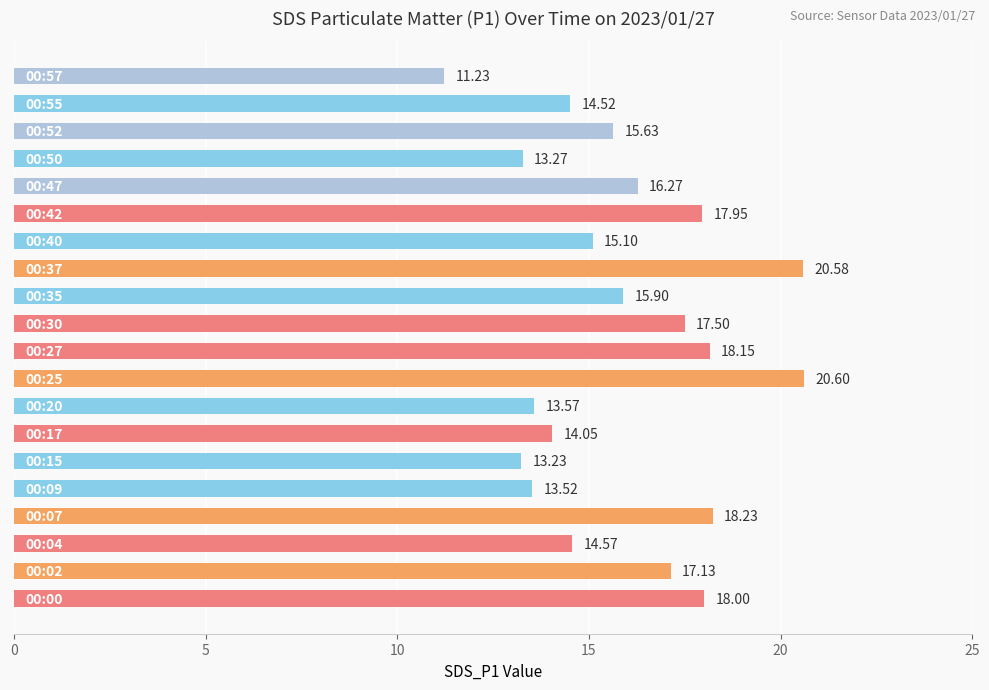

How many bars are there in total?

20